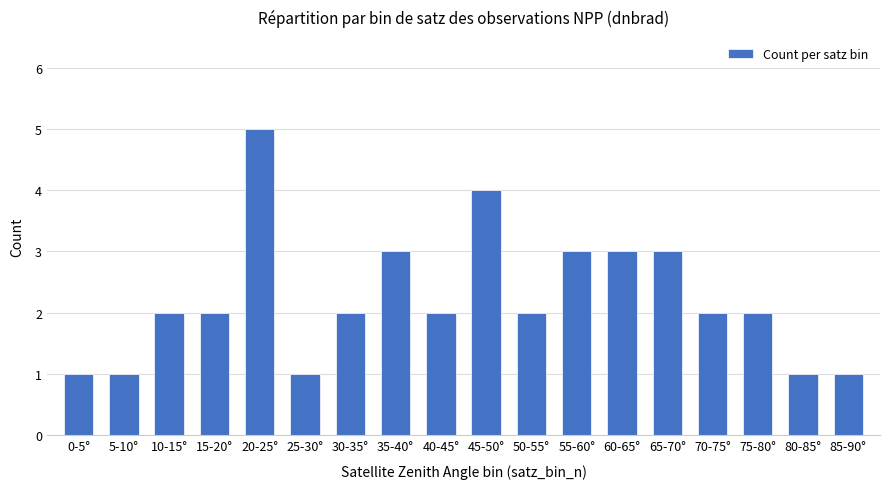

Reading left to right, transcribe all the data shown in this chart.

1	1	2	2	5	1	2	3	2	4	2	3	3	3	2	2	1	1